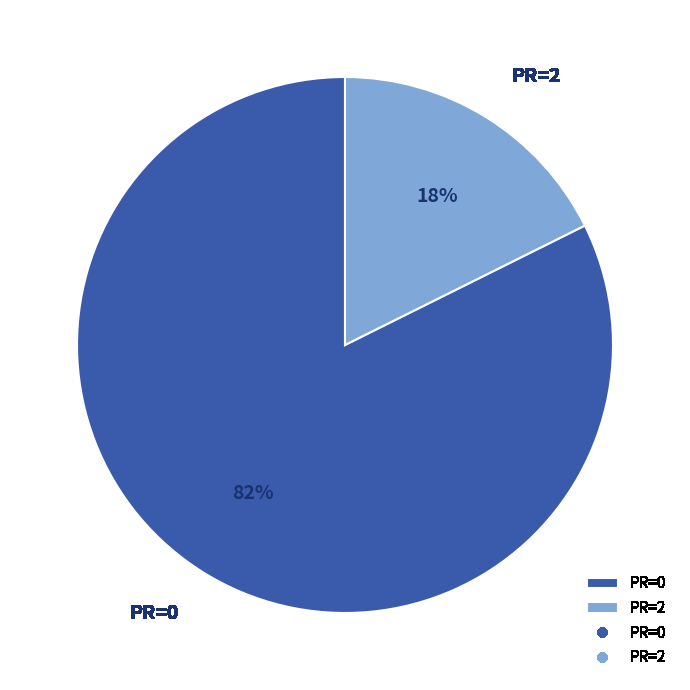

Rank the categories by value from lowest to highest.

PR=2, PR=0